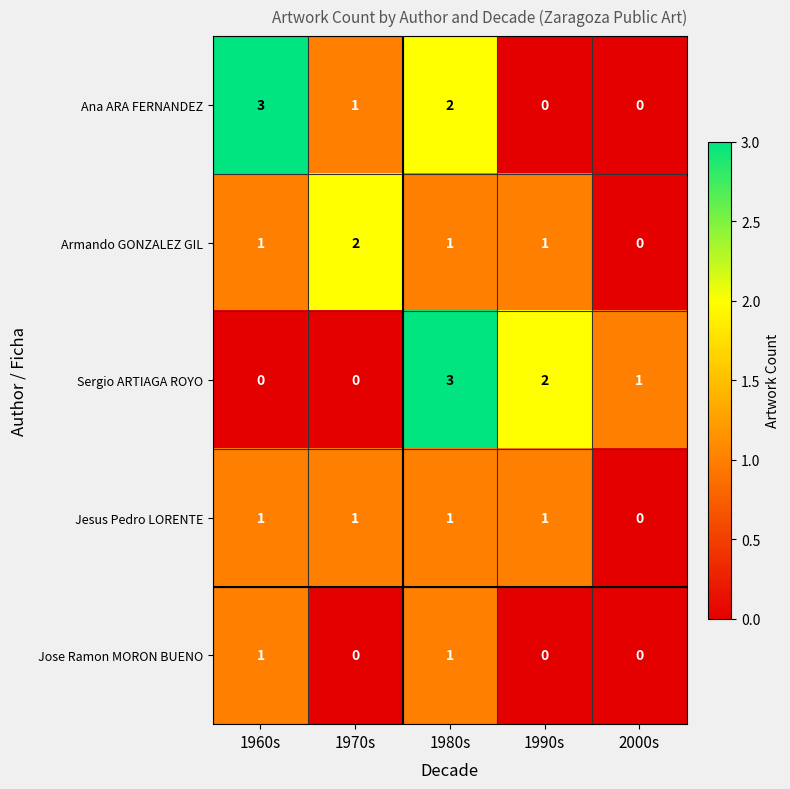

What is the total value across all series at 1970s?

4